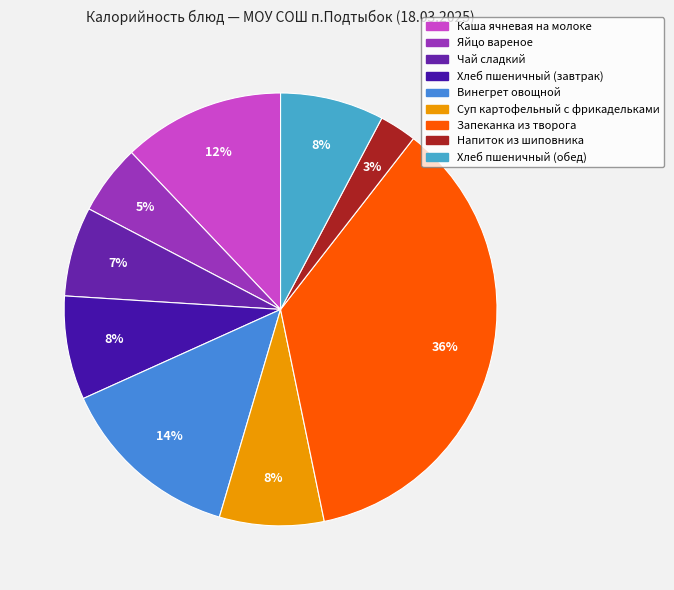

Is it true that Напиток из шиповника is 3% of the pie?

True